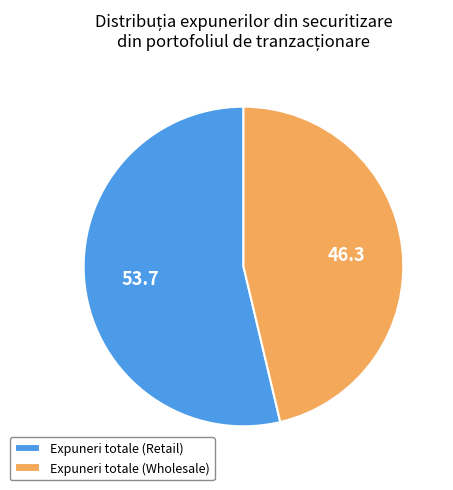

Is there any slice that represents more than half of the pie?

Yes